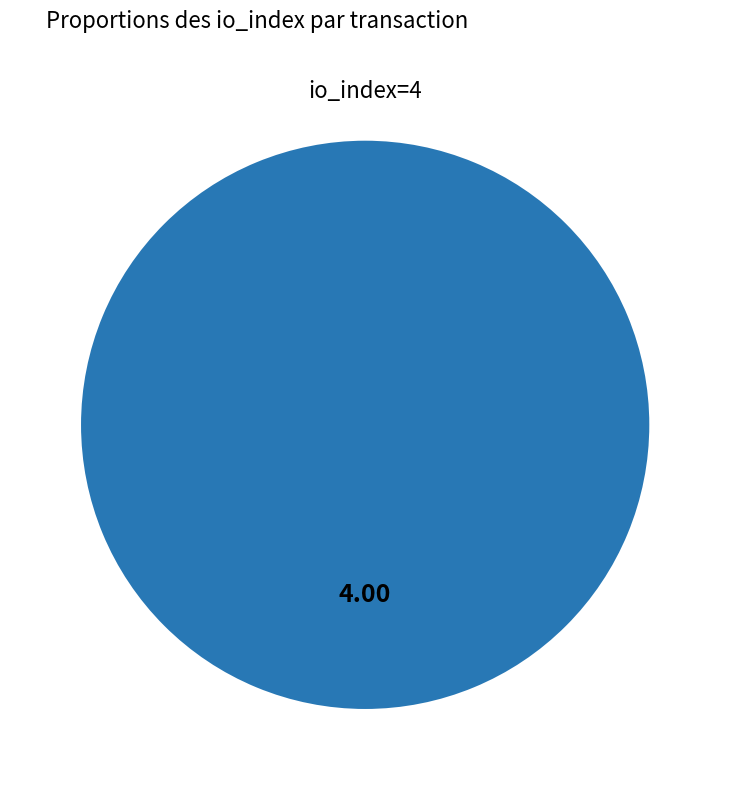

Is there a majority slice in this chart?

Yes